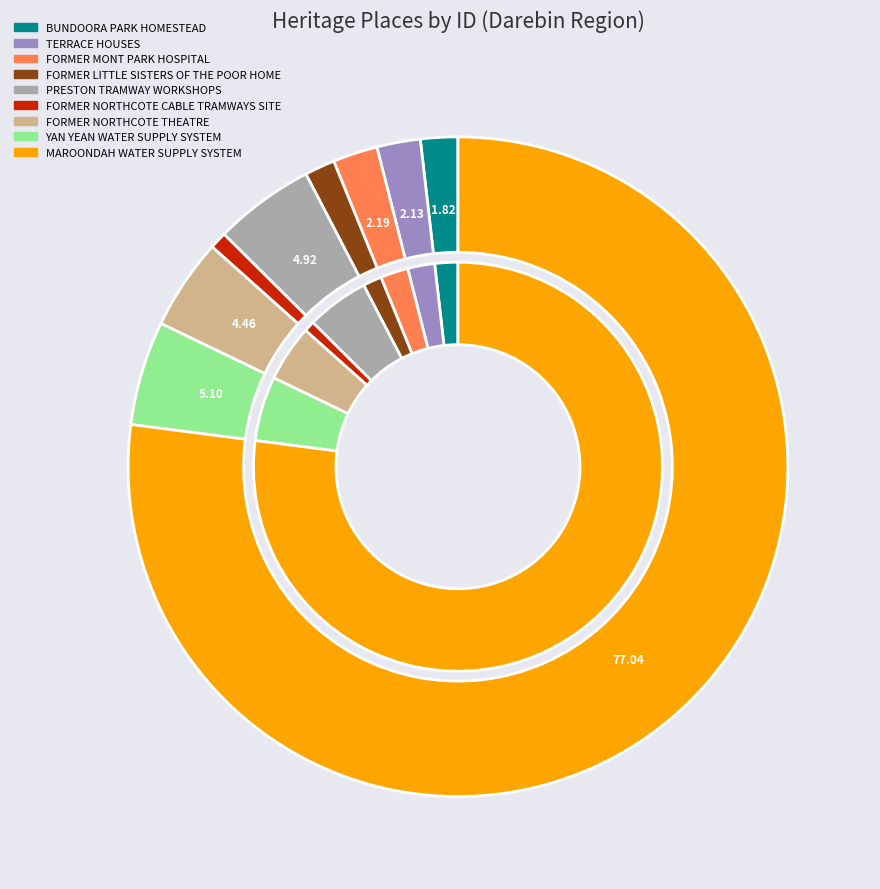

Which category has the biggest portion of the pie?

MAROONDAH WATER SUPPLY SYSTEM